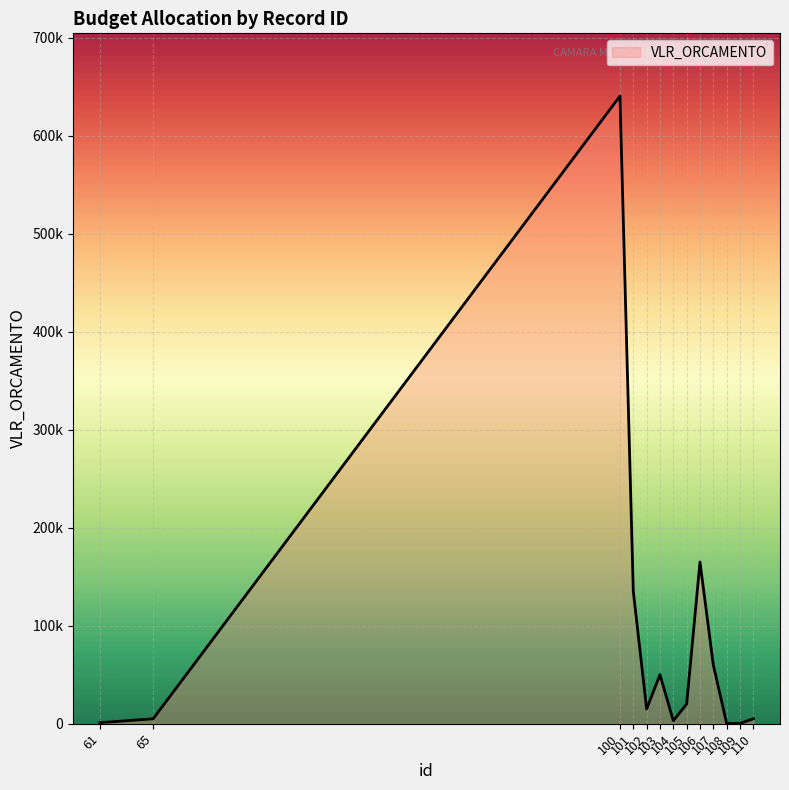

Does the chart have visible grid lines?

Yes